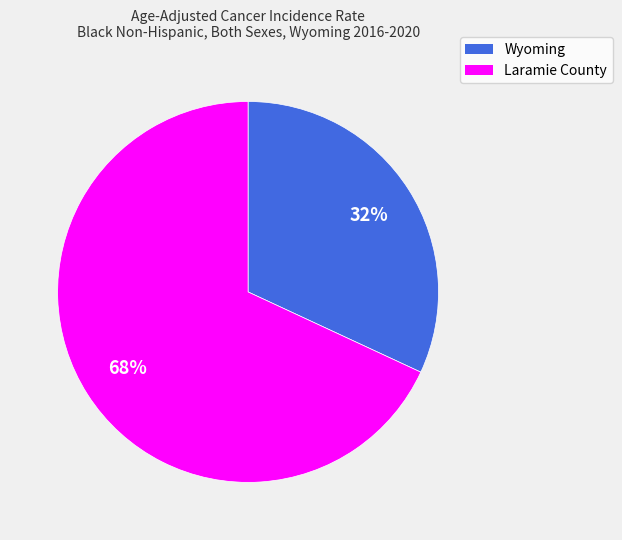

Rank the categories by value from lowest to highest.

Wyoming, Laramie County